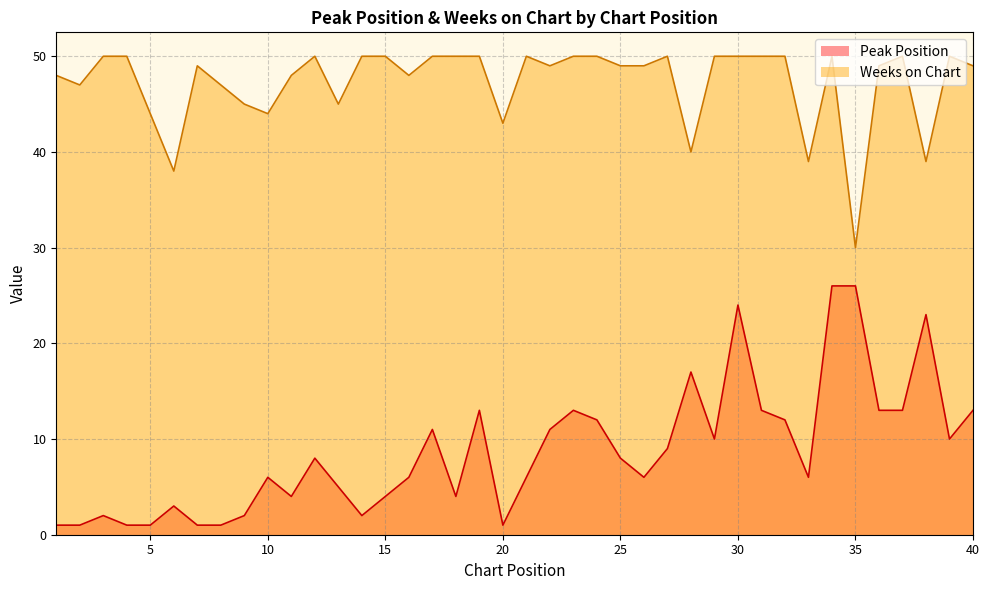

How many lines are shown in the chart?

2